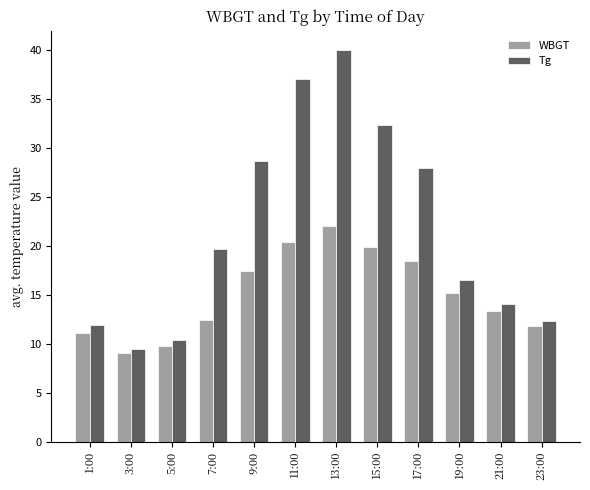

At which label does WBGT reach its minimum?

3:00